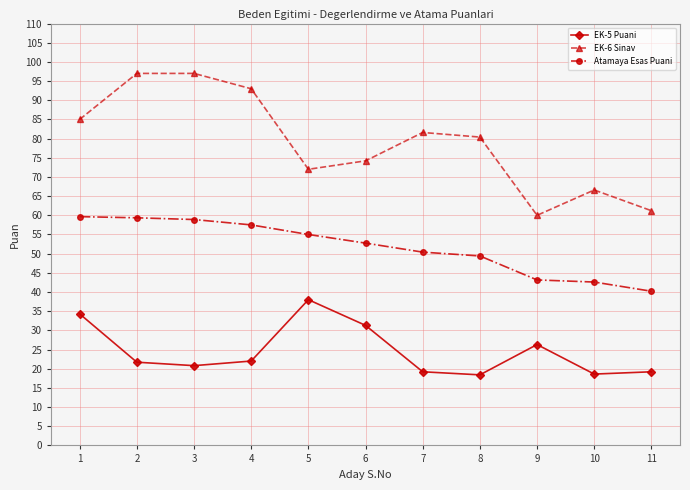

The EK-5 Puani series shows 38.0 at 5. True or false?

True